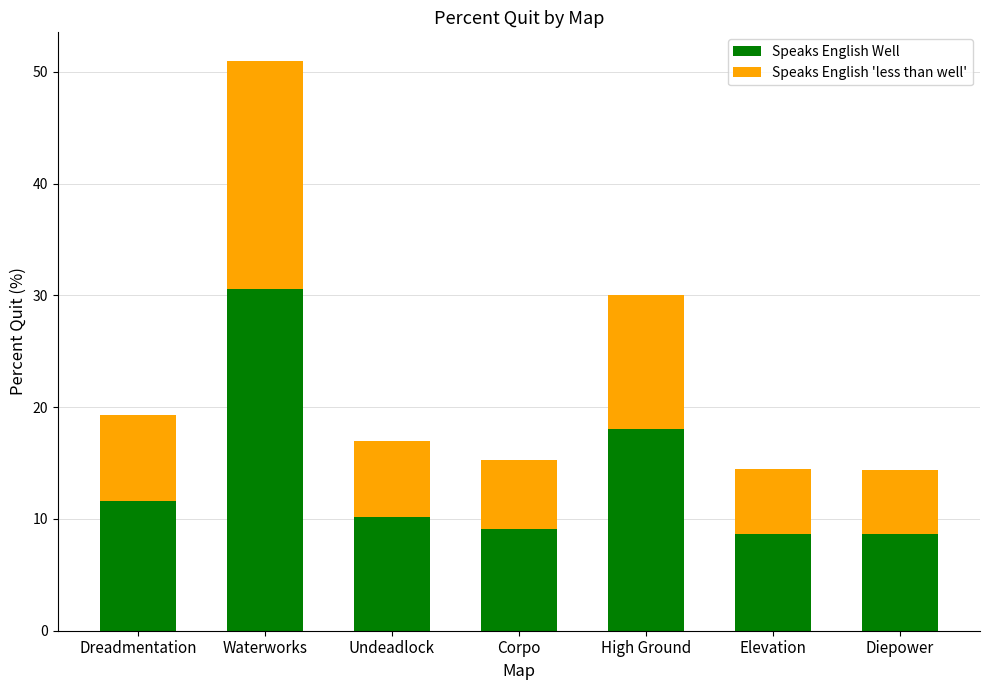

What is the maximum value for Speaks English Well?

30.6